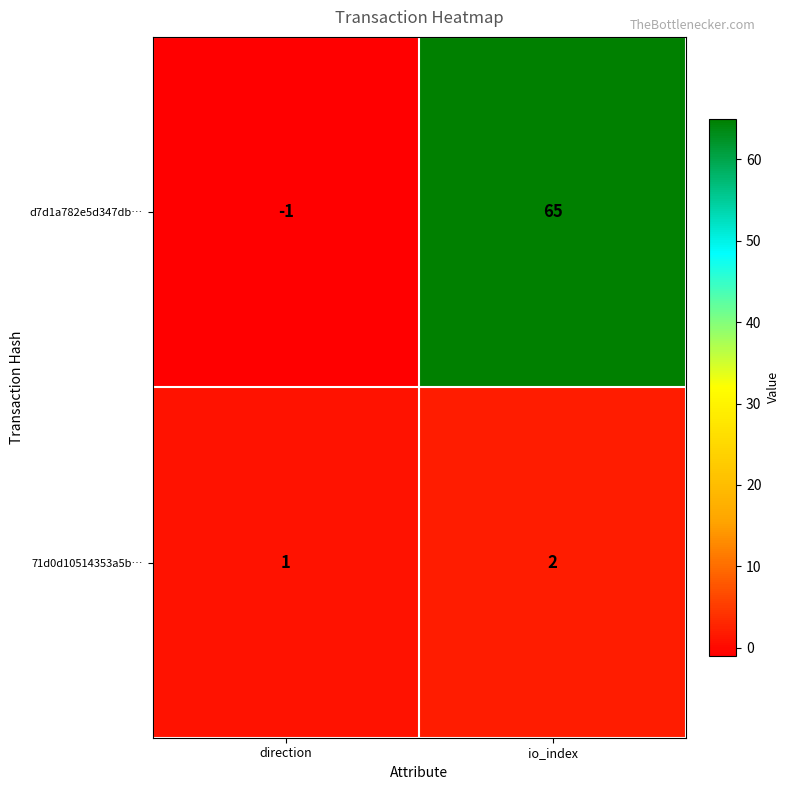

What is the sum of the 71d0d10514353a5b… values at io_index and direction?

3